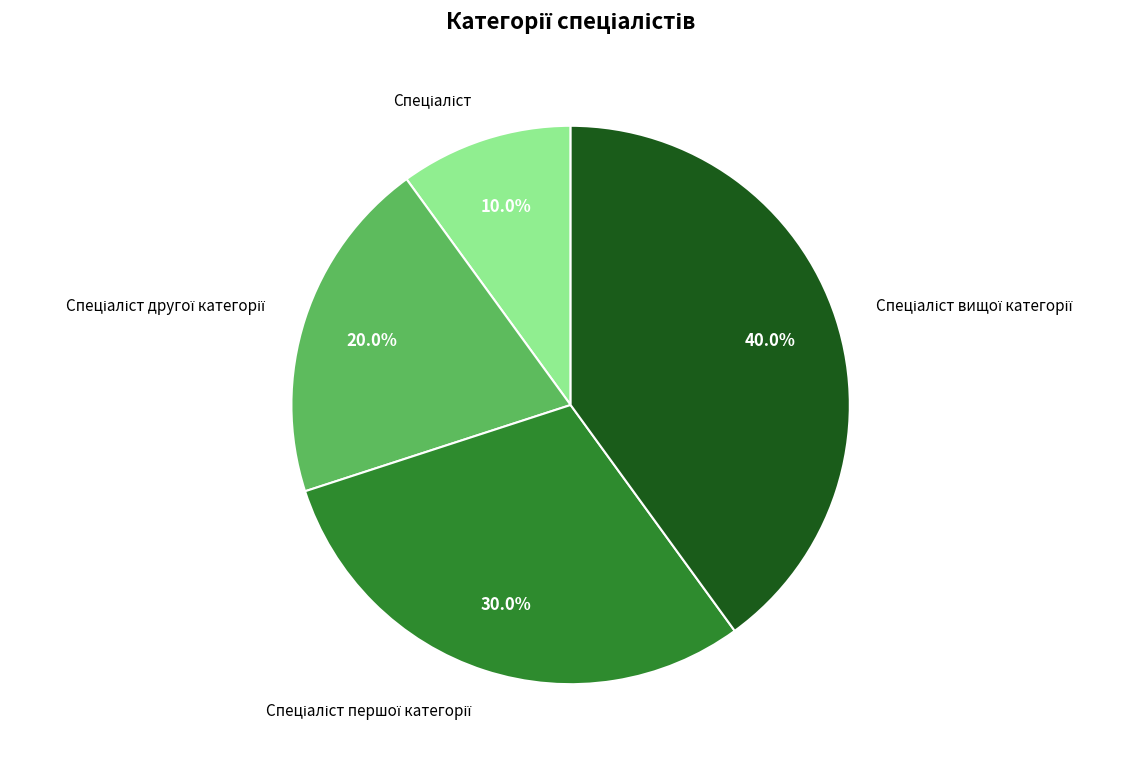

Does any single category account for the majority?

No